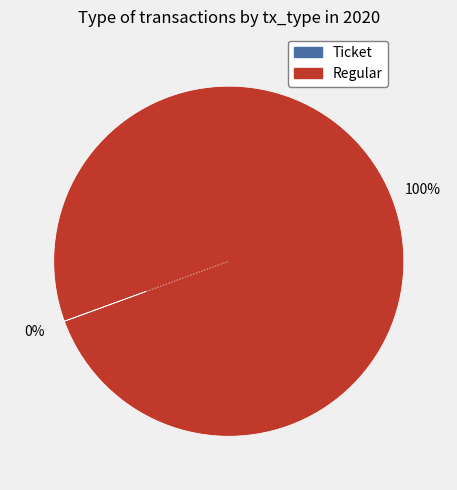

Is it true that Regular is 100% of the pie?

True